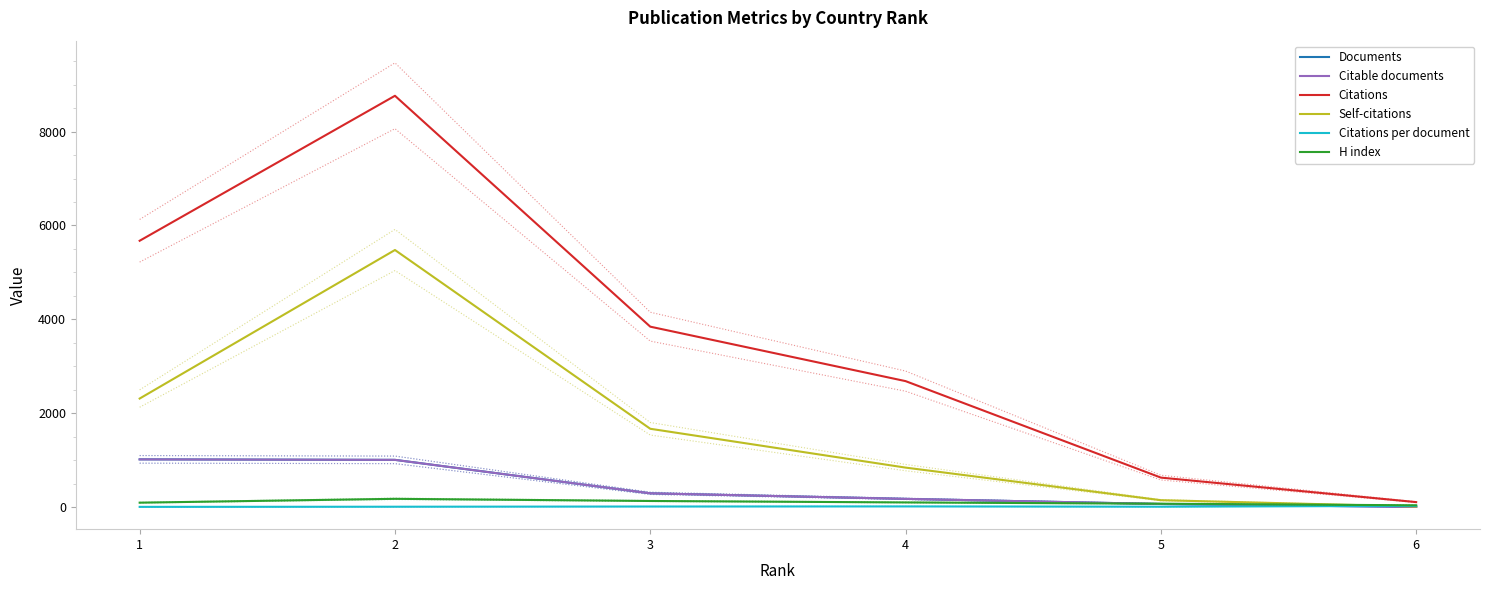

What is the smallest value displayed?

4.0